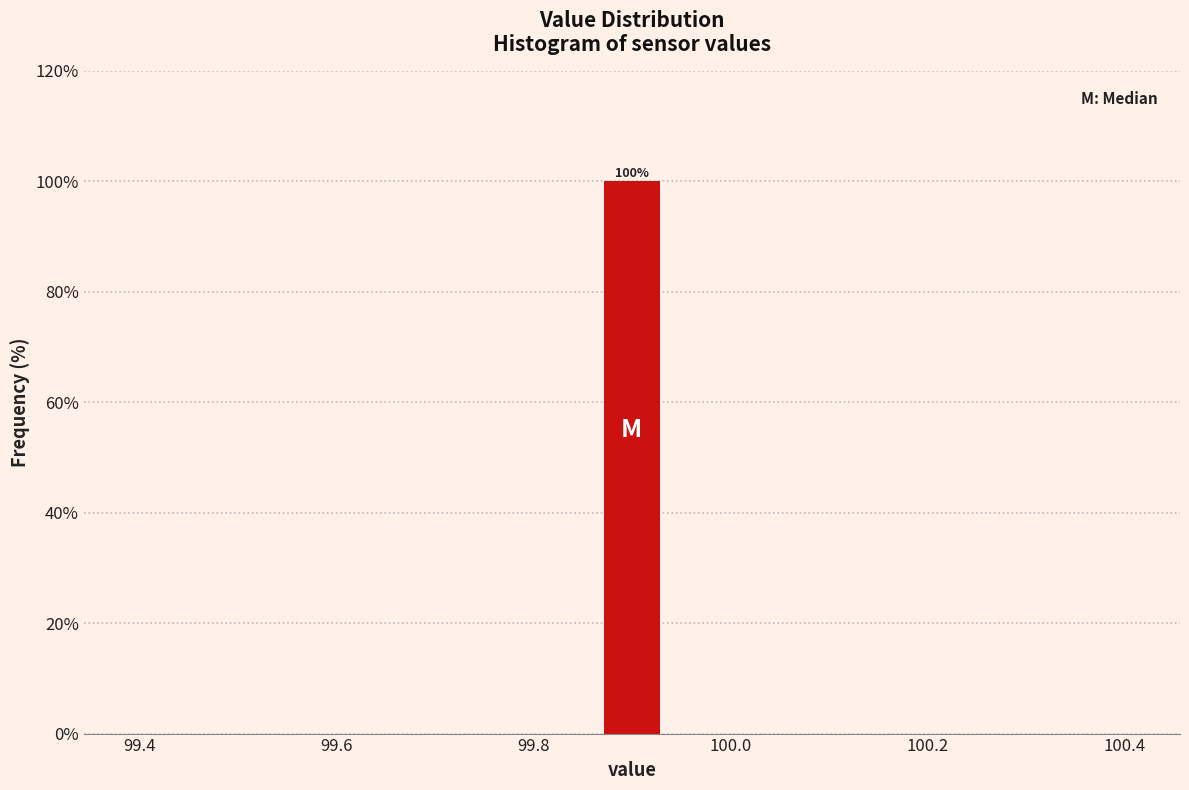

Read against the x-axis, roughly where is the centre of the tallest bar?

99.90